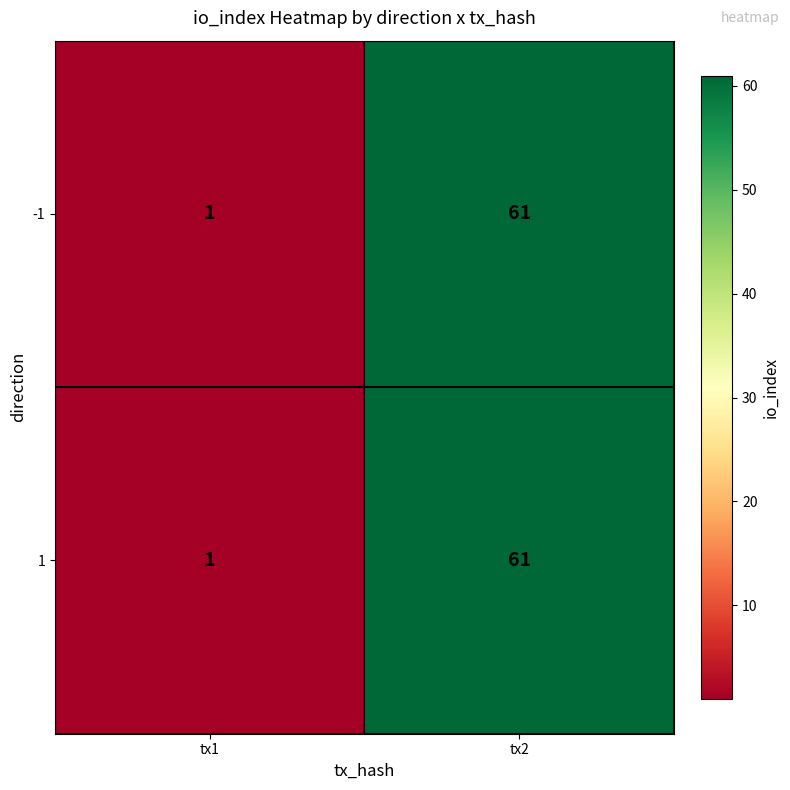

Count the number of data series in this chart.

2